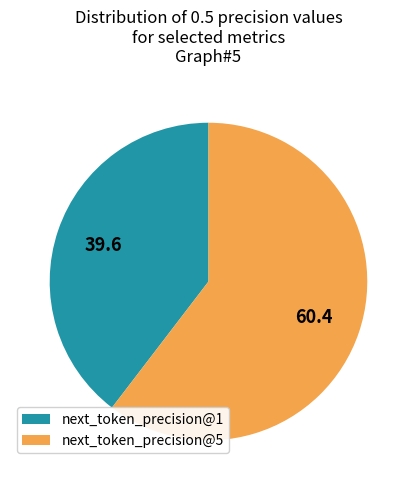

Rank the categories by value from highest to lowest.

next_token_precision@5, next_token_precision@1